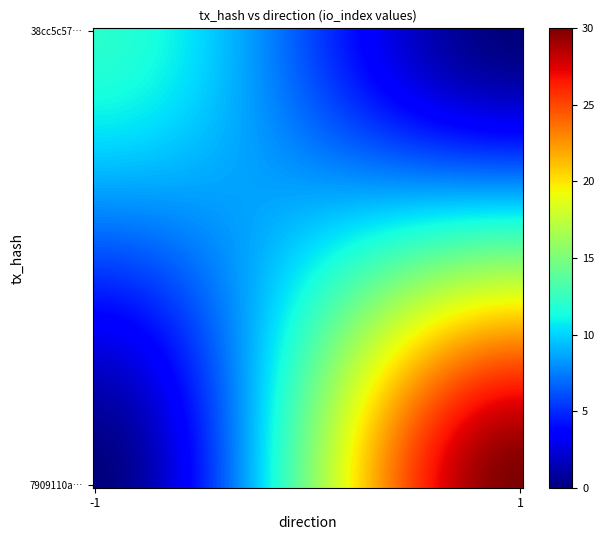

Reading right to left, extract all data points from this chart.

38cc5c57043a0396c33afc1724c6045aab0092a: io_index=12	direction=-1
7909110aa15b3191f6d218287ddde3702be26a3: io_index=30	direction=1